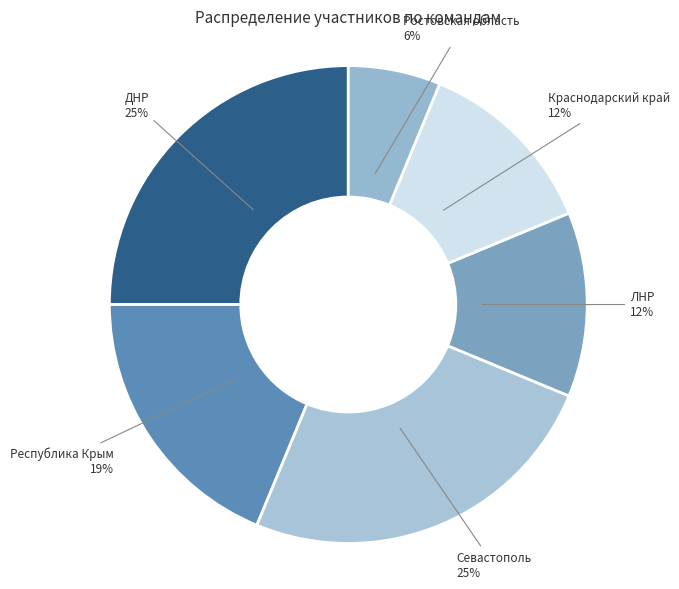

What is the smallest slice in the pie chart?

Ростовская область